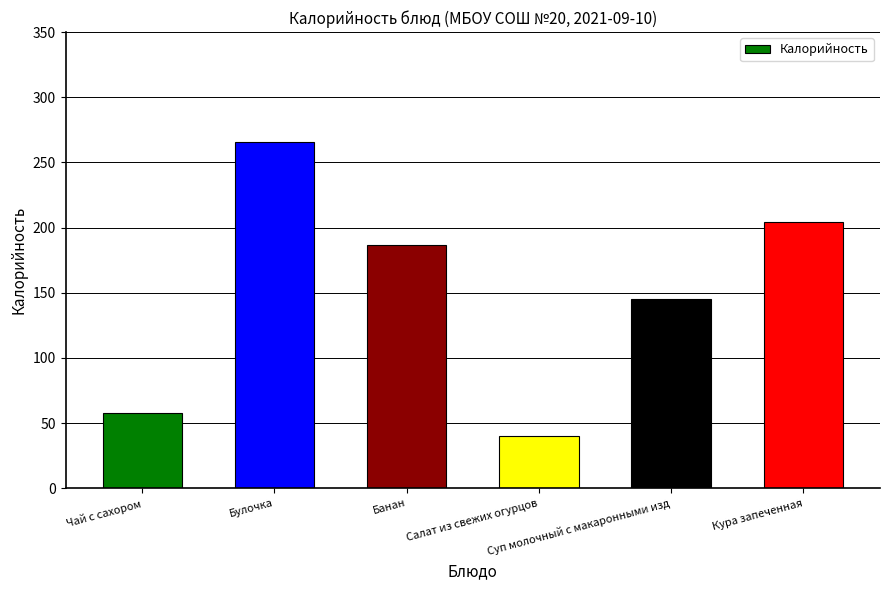

Which has a higher value, Кура запеченная or Банан?

Кура запеченная